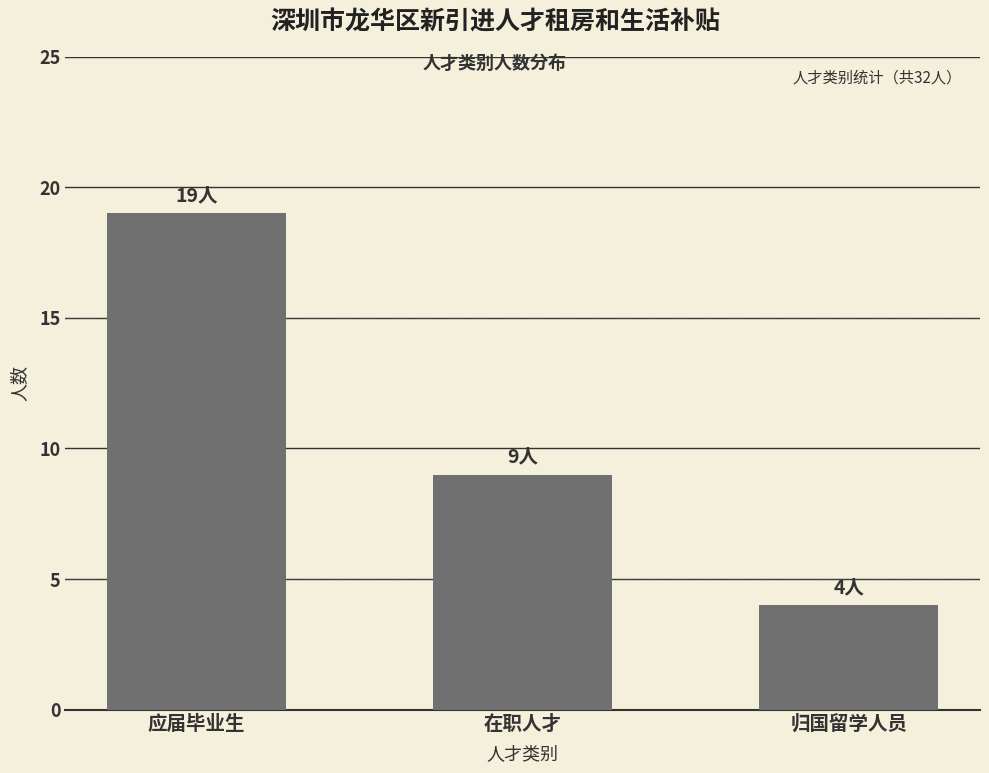

Where is the data nearest to the value 11?

在职人才